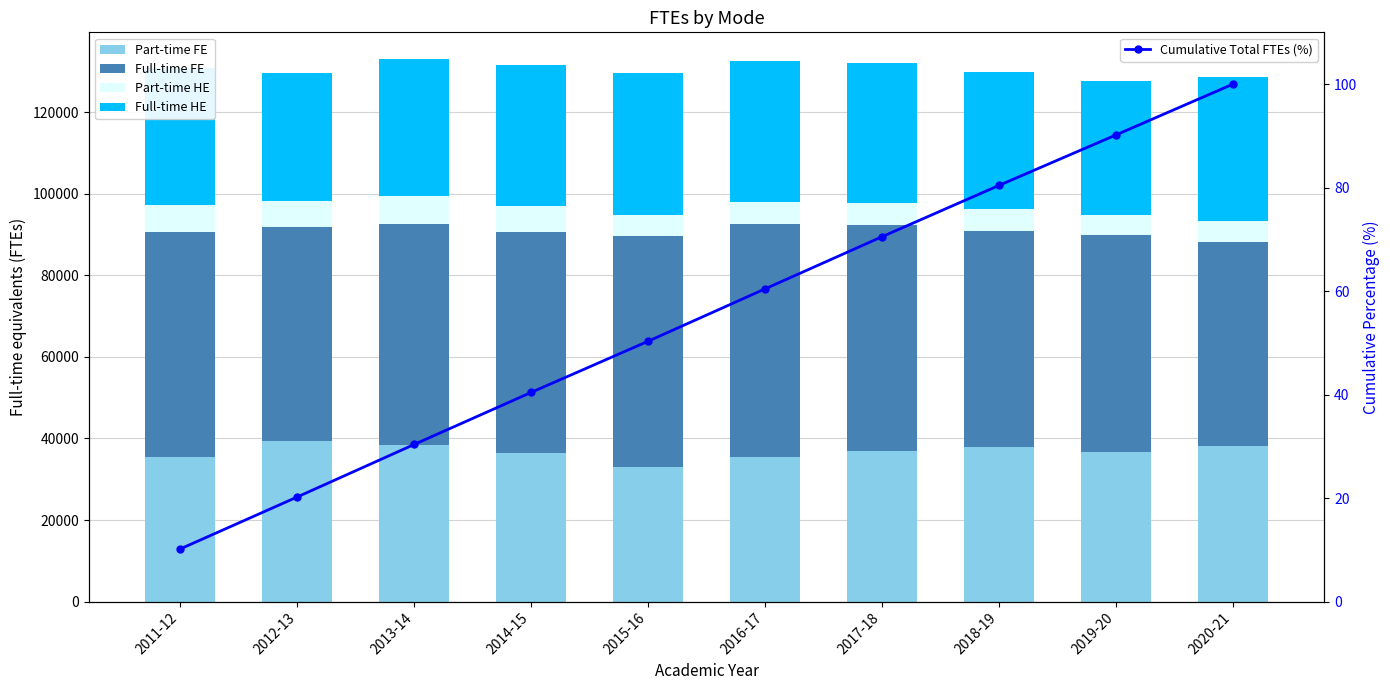

Rank the series by their maximum value, from highest to lowest.

Full-time FE, Part-time FE, Full-time HE, Part-time HE, Cumulative Total FTEs (%)